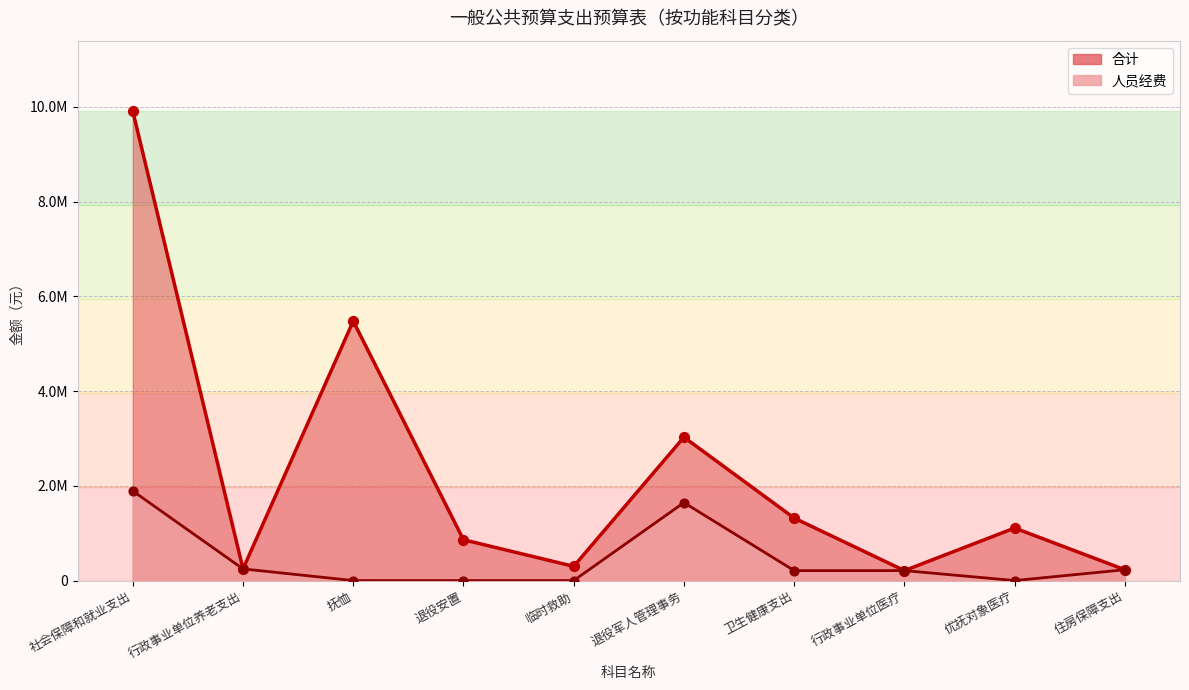

At which category is the sum across all series the highest?

社会保障和就业支出